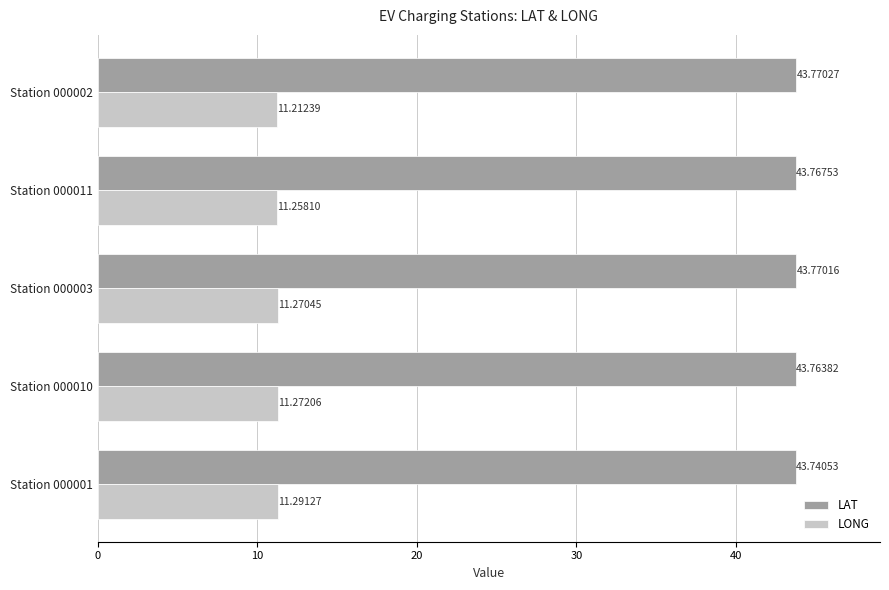

What is the greatest value displayed?

43.8